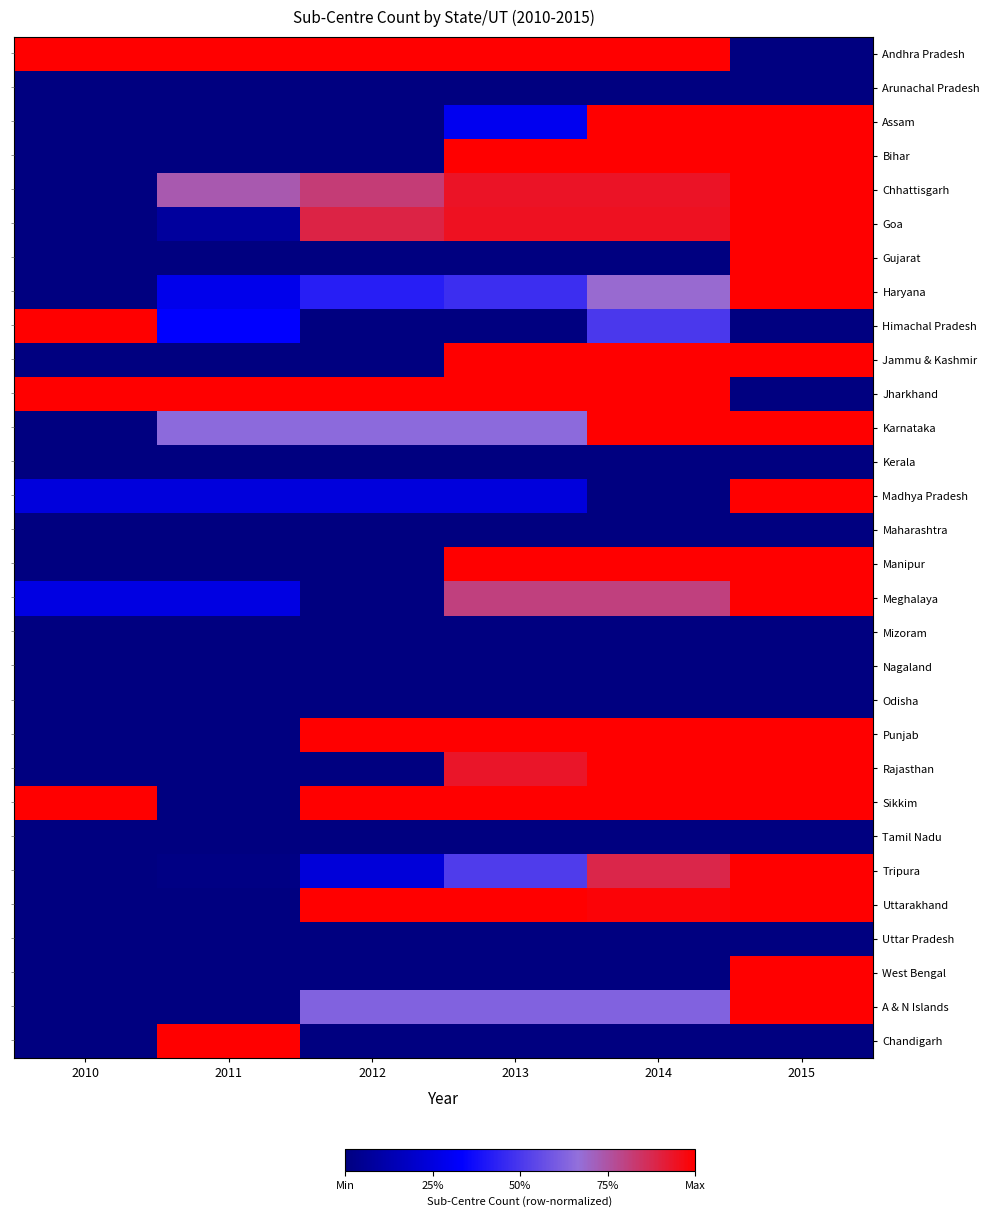

Which series has the widest spread of values?

Andhra Pradesh